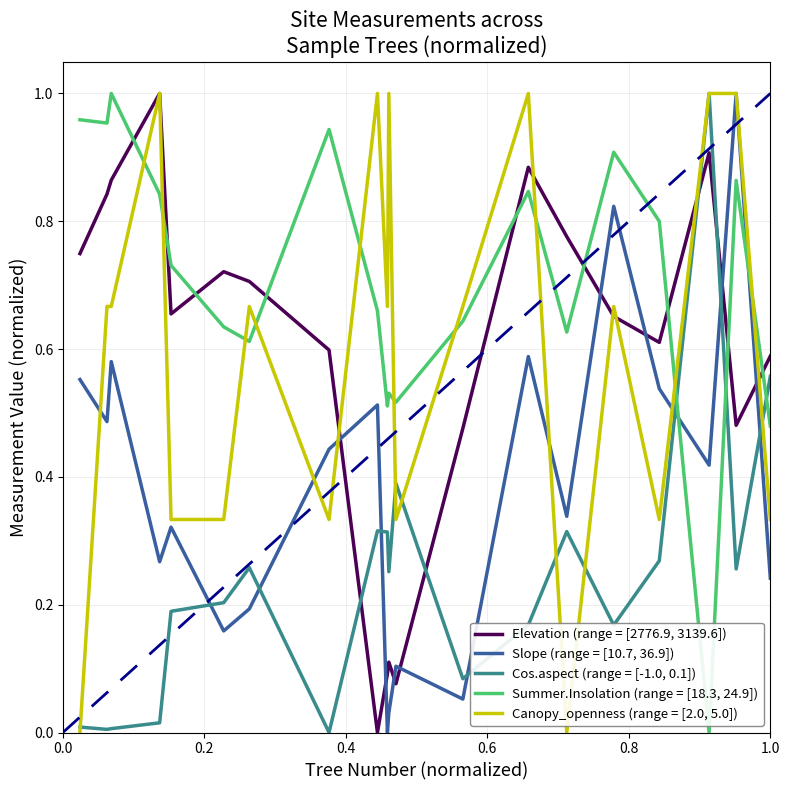

How many lines are shown in the chart?

5